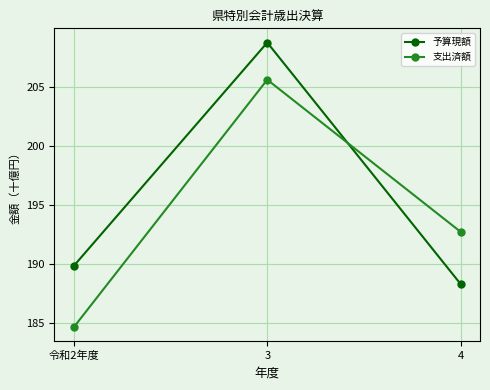

List the labels in order of 予算現額 value, largest first.

3, 令和2年度, 4